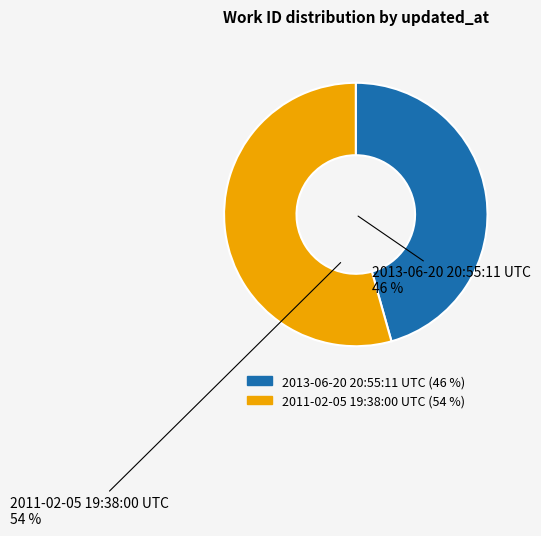

True or false: 2011-02-05 19:38:00 UTC accounts for 54% of the total.

True